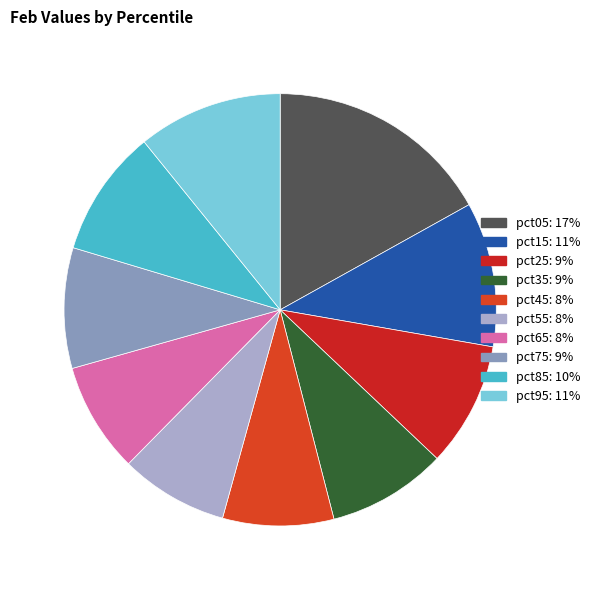

Which slice is the largest?

pct05